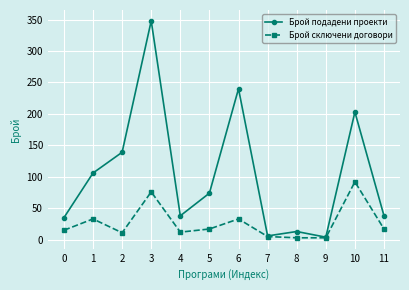

The value of Брой подадени проекти at 6 is 354. True or false?

False